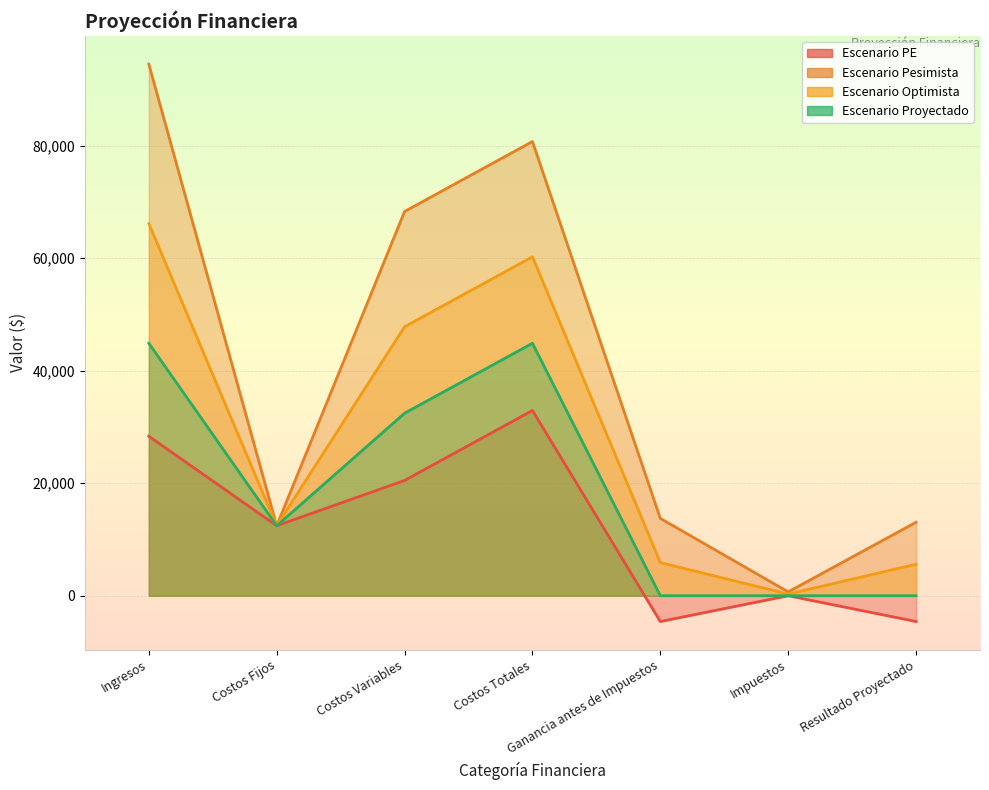

How many series are shown in this chart?

4